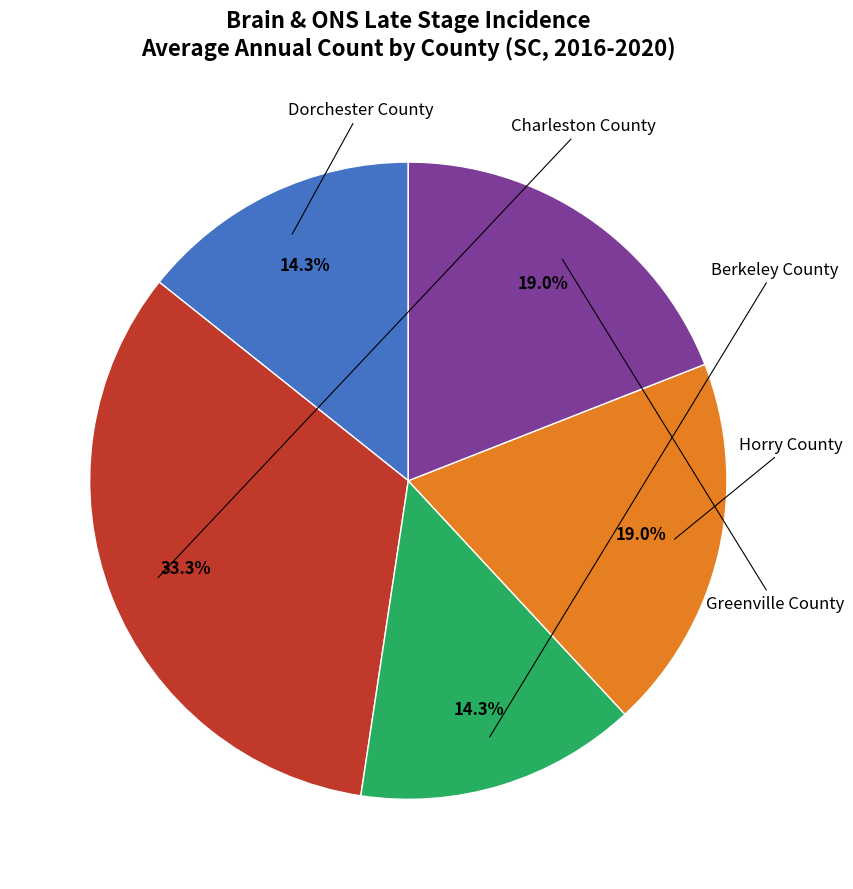

Does any single category account for the majority?

No